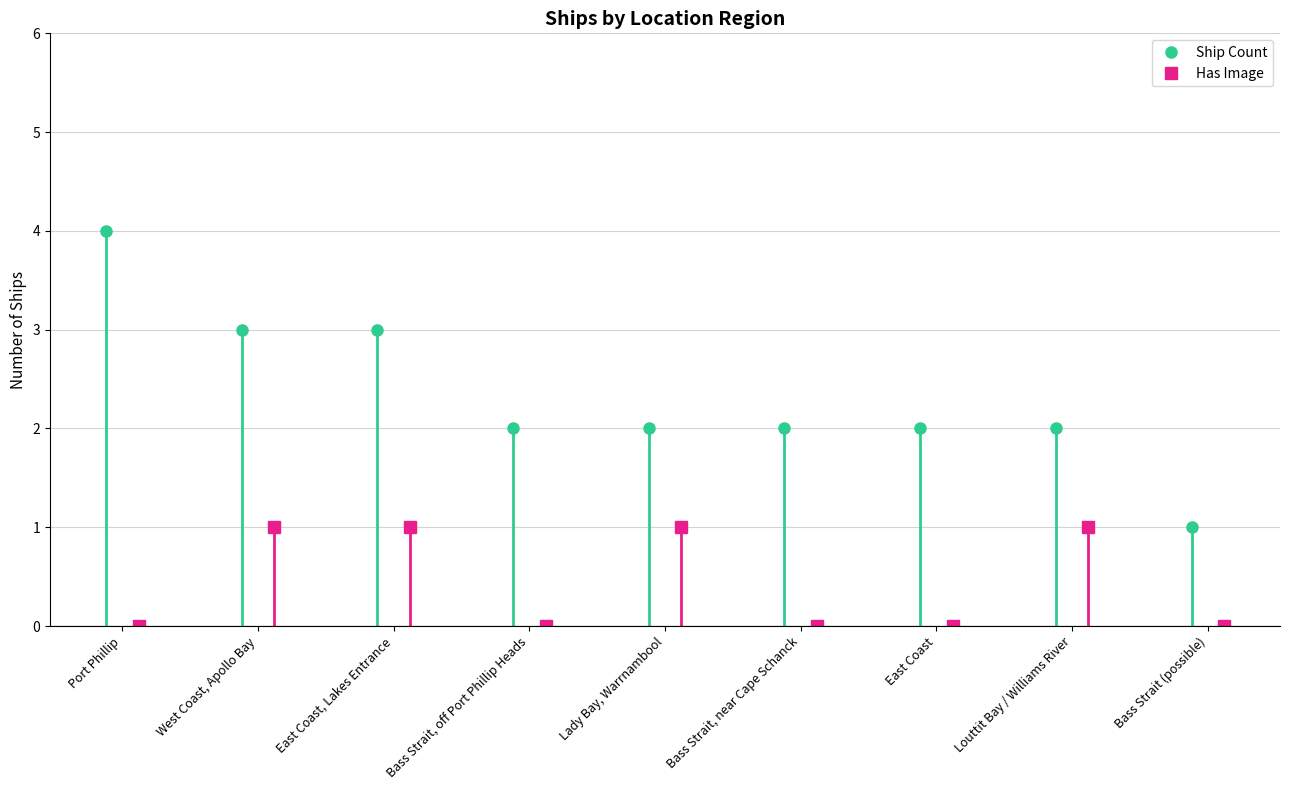

What is the maximum value for With Image?

1